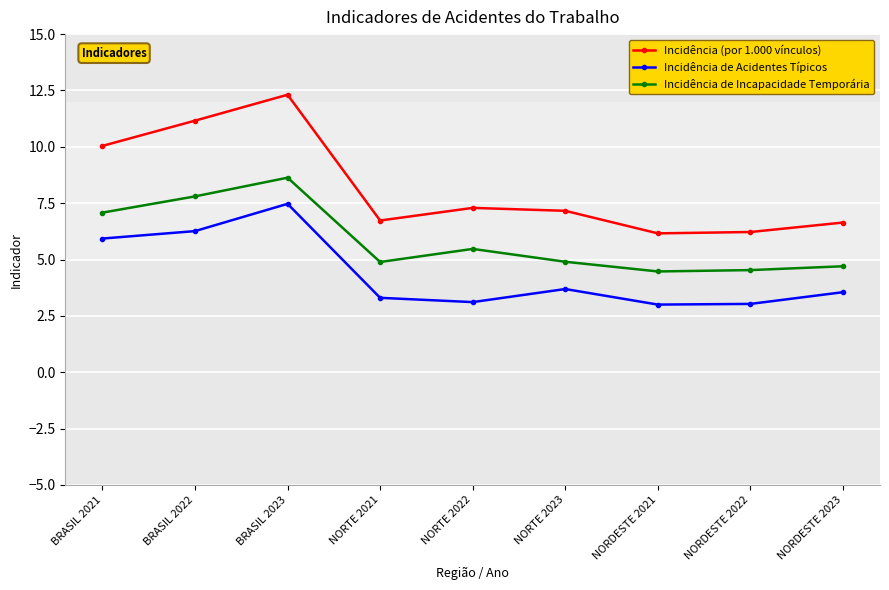

How many data points does each series have?

9